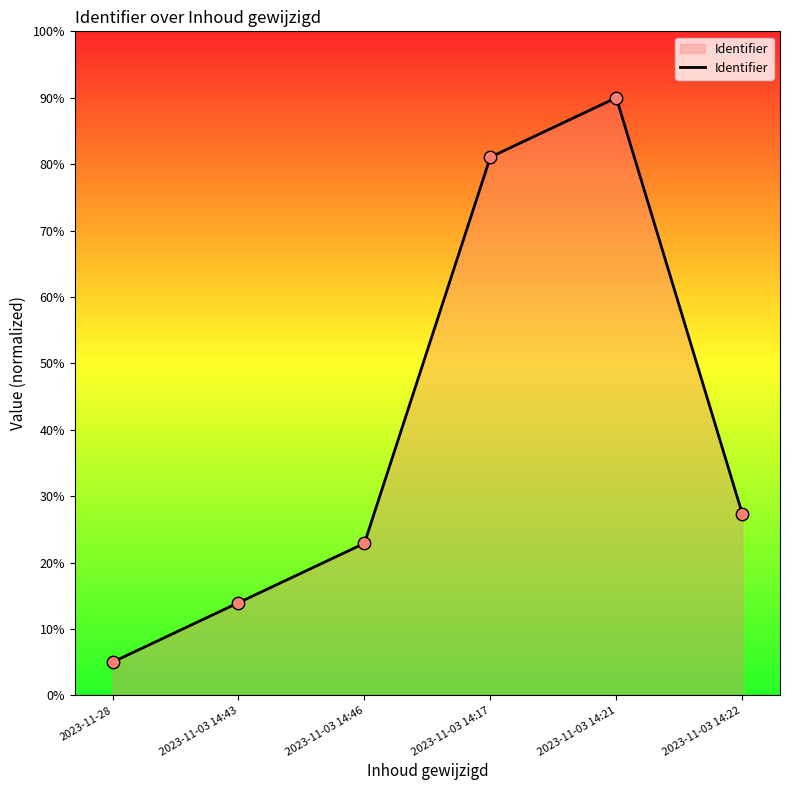

Between 2023-11-28 and 2023-11-03 14:46, which is larger?

2023-11-03 14:46